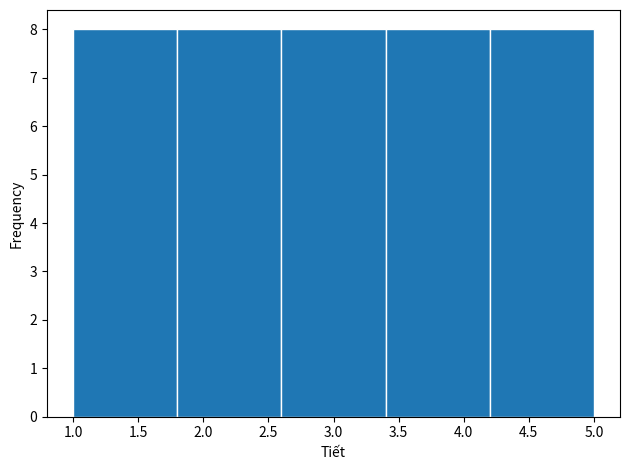

Reading left to right, list every bar in this chart as the range it spans on the x-axis followed by its height. The values are not printed on the chart, so give them approximately, as read against the axis.

1.0 to 1.8: 8
1.8 to 2.6: 8
2.6 to 3.4: 8
3.4 to 4.2: 8
4.2 to 5.0: 8